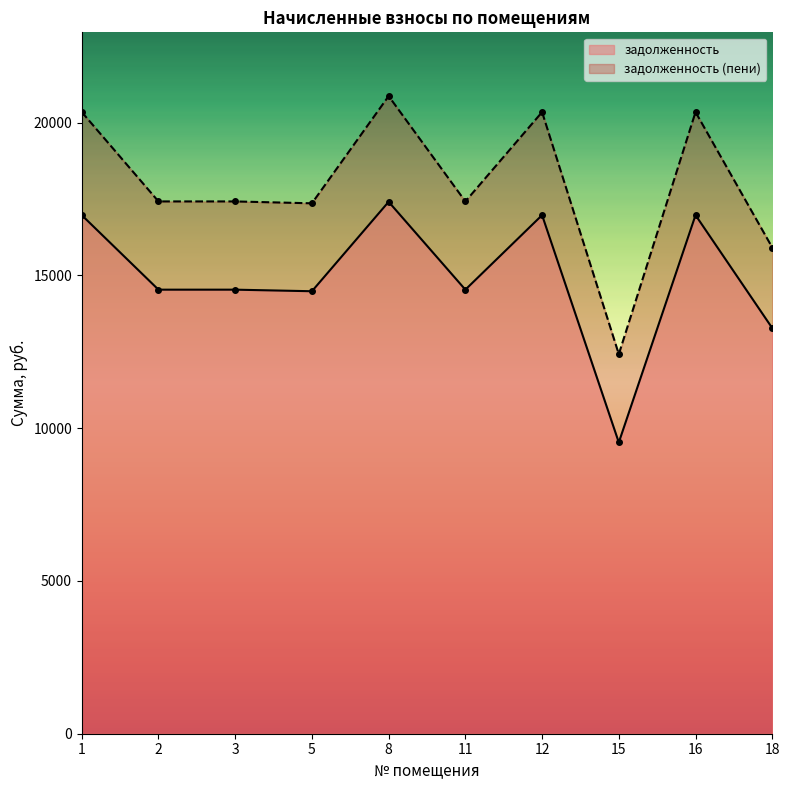

The value of задолженность (пени) at 1 is 20347.6. True or false?

True